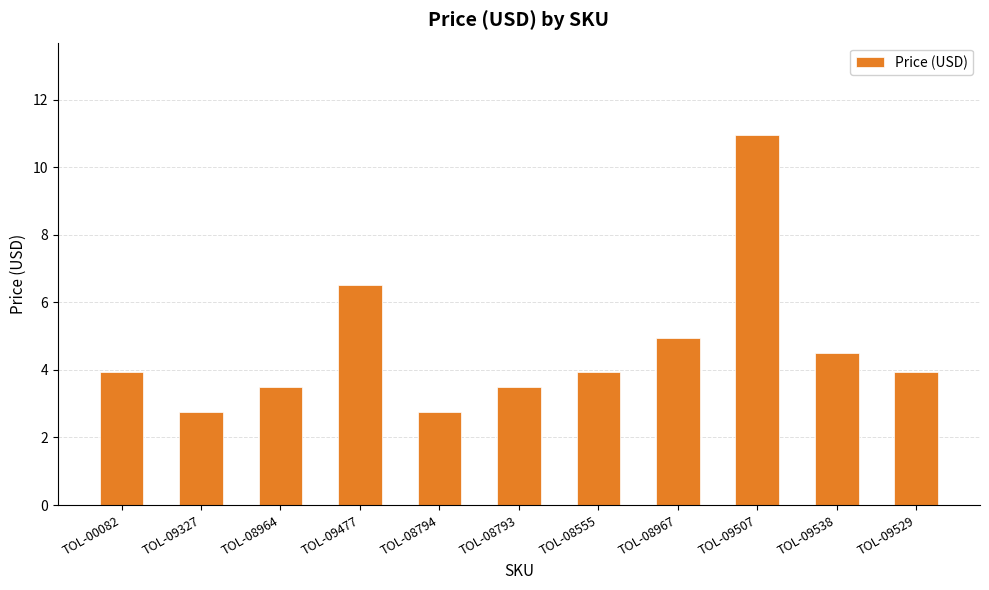

Approximately how many times larger is the value at TOL-09538 compared to TOL-08964?

1.3